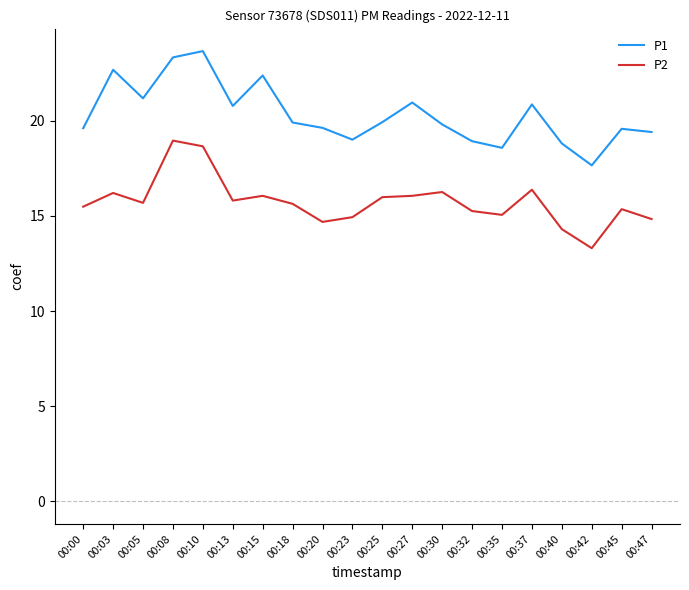

Rank the series by their average value, from lowest to highest.

P2, P1